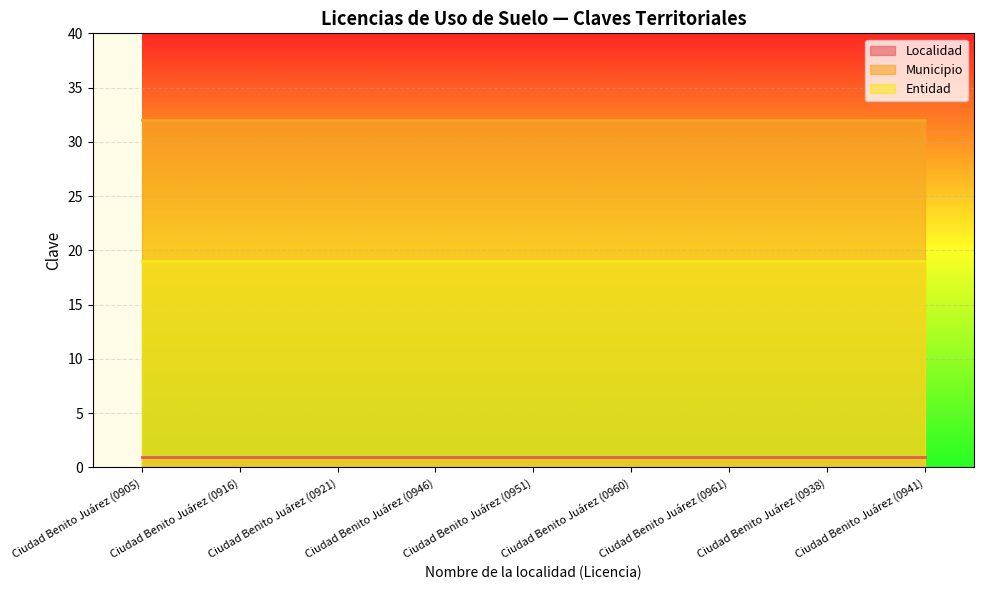

The Entidad series shows 32 at Ciudad Benito Juárez (0961). True or false?

False